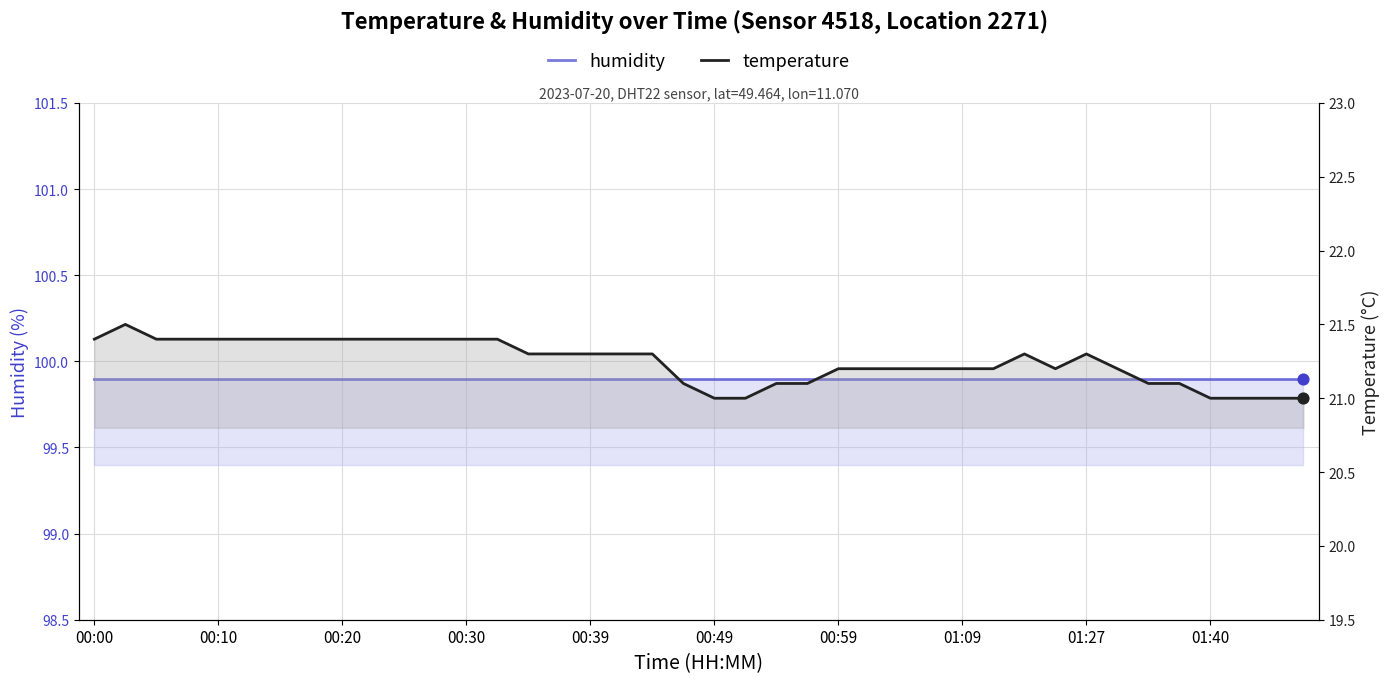

Which series has the largest total across all categories?

humidity